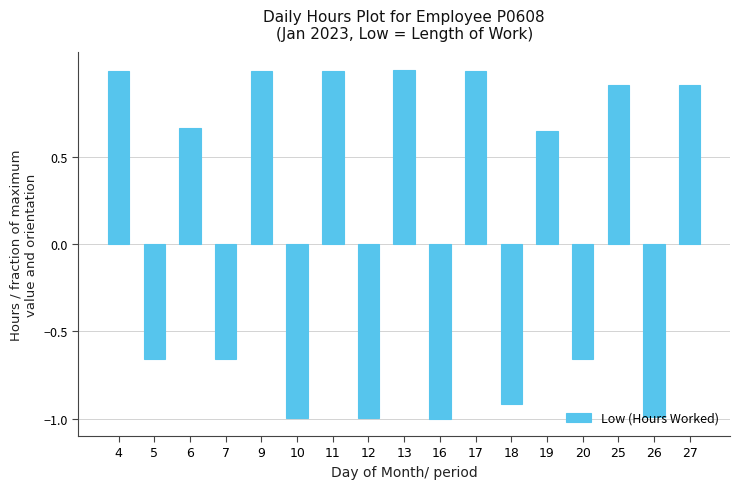

How many series are shown in this chart?

1